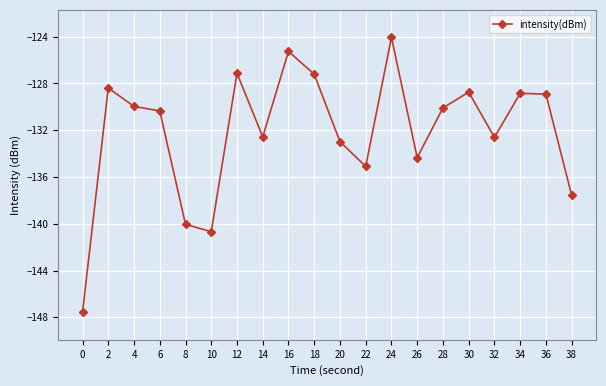

What is the change in value from 30 to 34?

-0.1